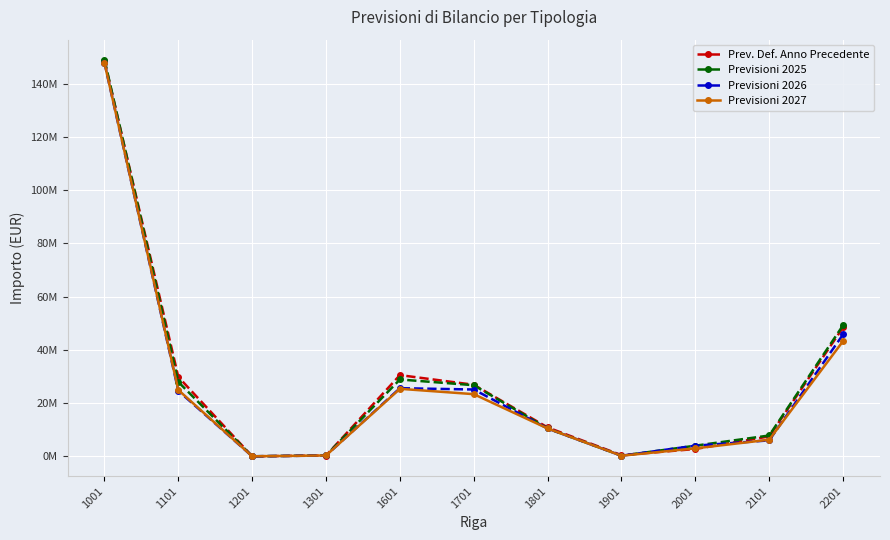

Does the chart have visible grid lines?

Yes